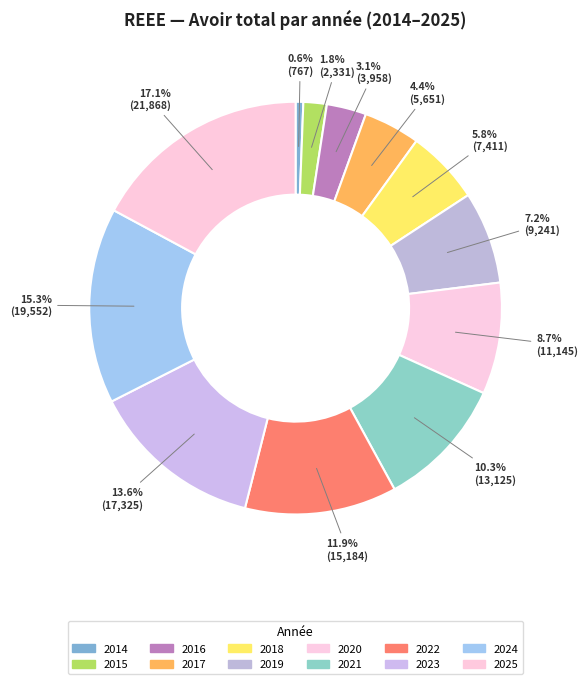

Which slice is the smallest?

2014